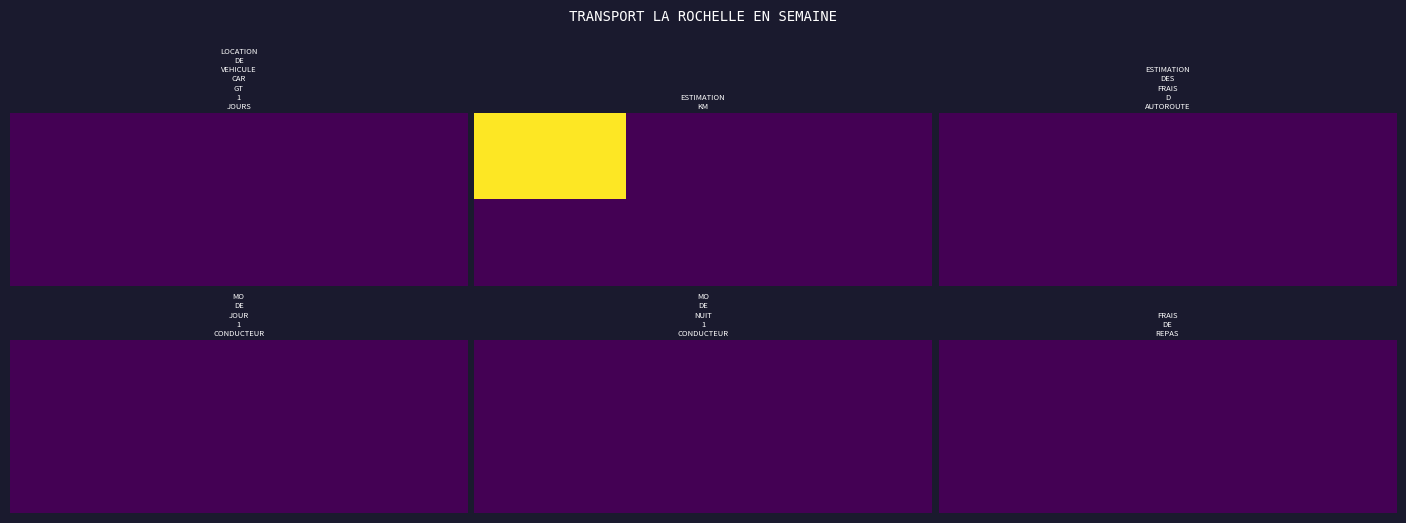

Which series has the largest total across all categories?

ESTIMATION KM